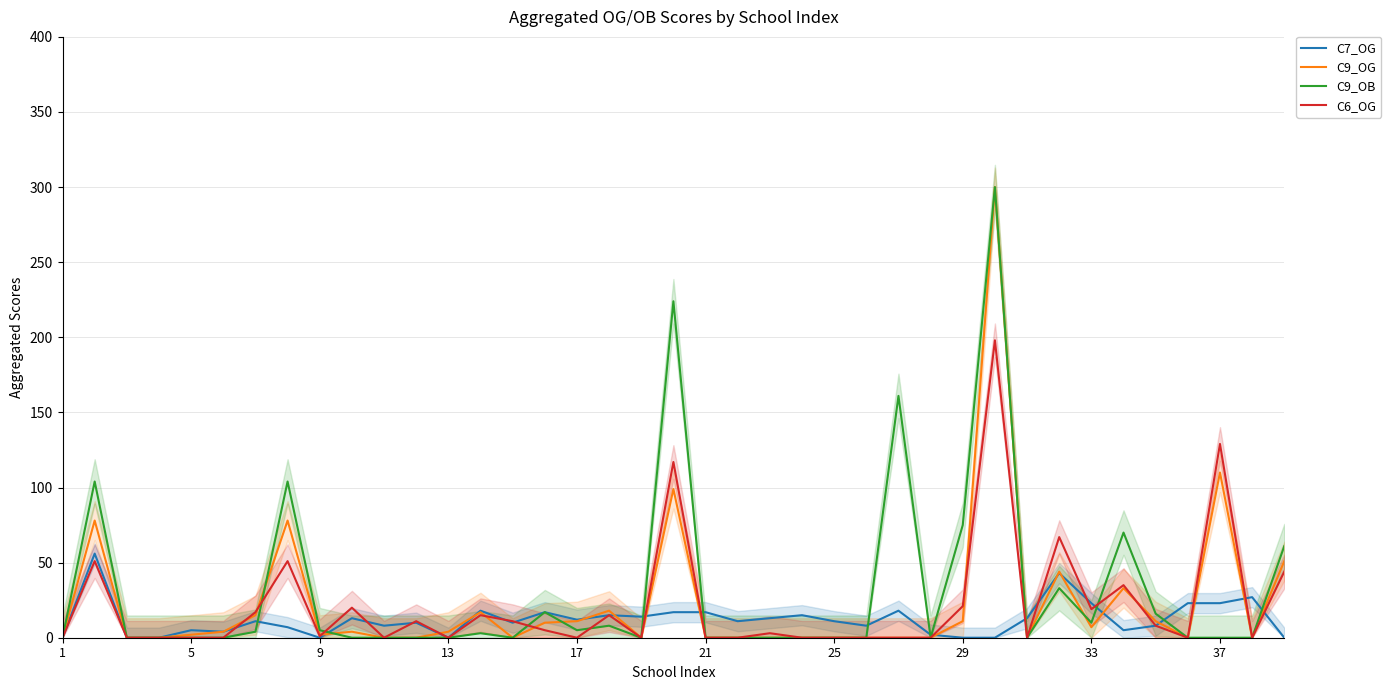

What is the value of the C6_OG point at the 32nd from the left?

67